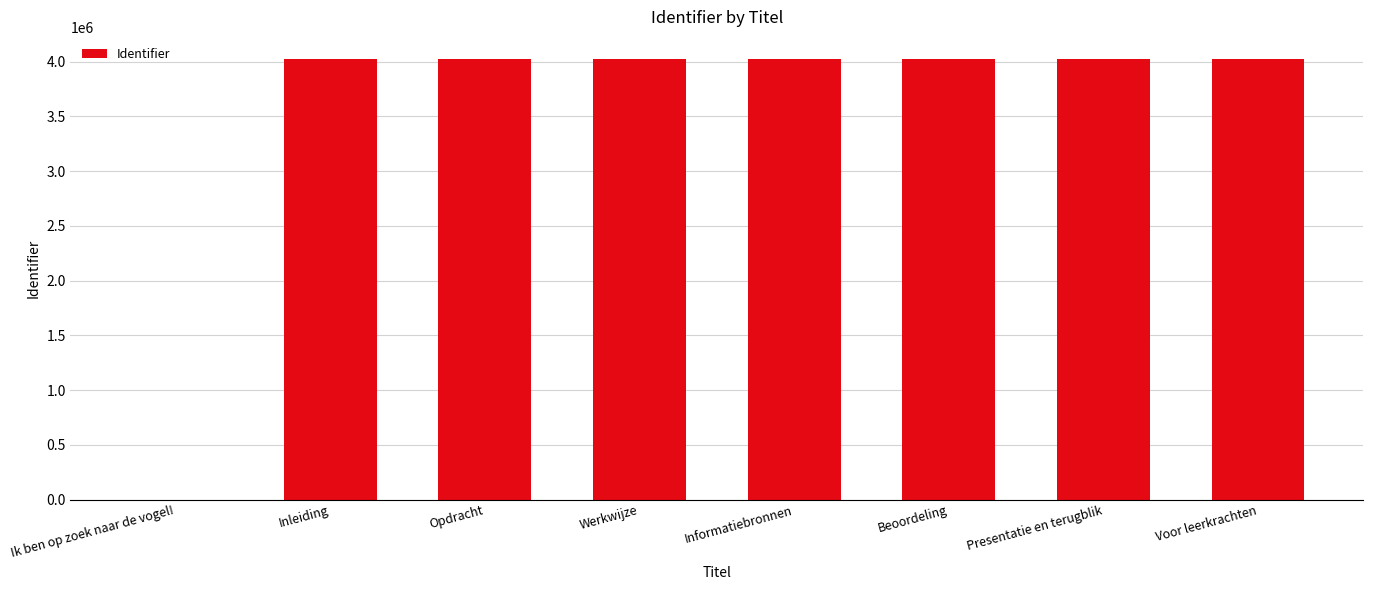

What is the change in value from Ik ben op zoek naar de vogel! to Inleiding?

+4024686